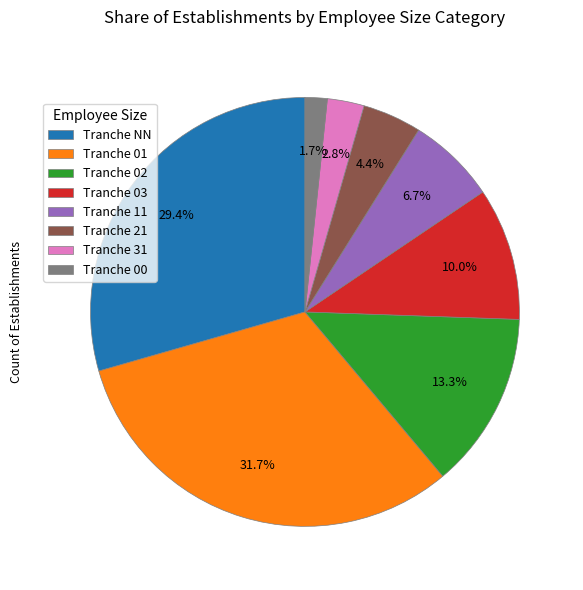

Rank the categories by value from highest to lowest.

Tranche 01, Tranche NN, Tranche 02, Tranche 03, Tranche 11, Tranche 21, Tranche 31, Tranche 00